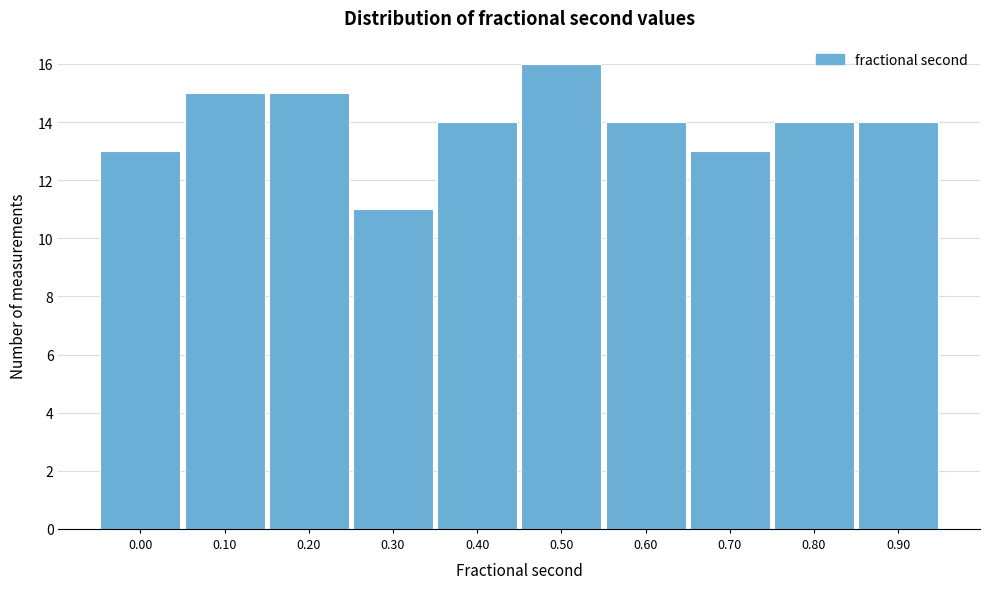

Reading right to left, what are all the values shown in this chart?

0.90=14	0.80=14	0.70=13	0.60=14	0.50=16	0.40=14	0.30=11	0.20=15	0.10=15	0.00=13